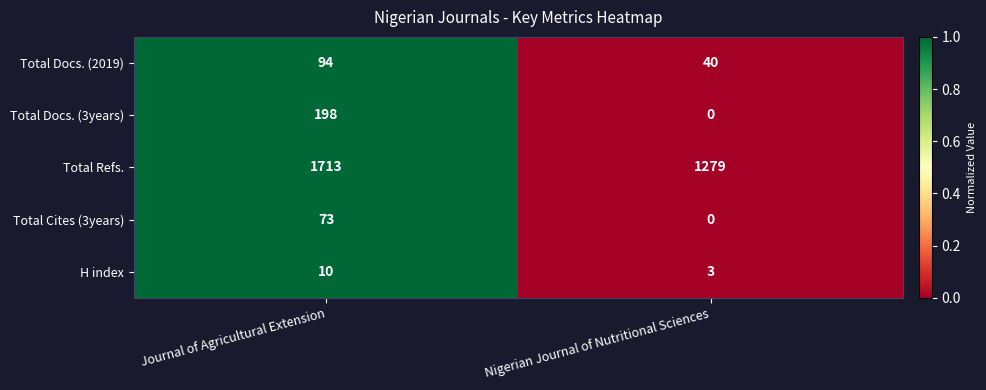

What is the difference between the H index values at Journal of Agricultural Extension and Nigerian Journal of Nutritional Sciences?

7